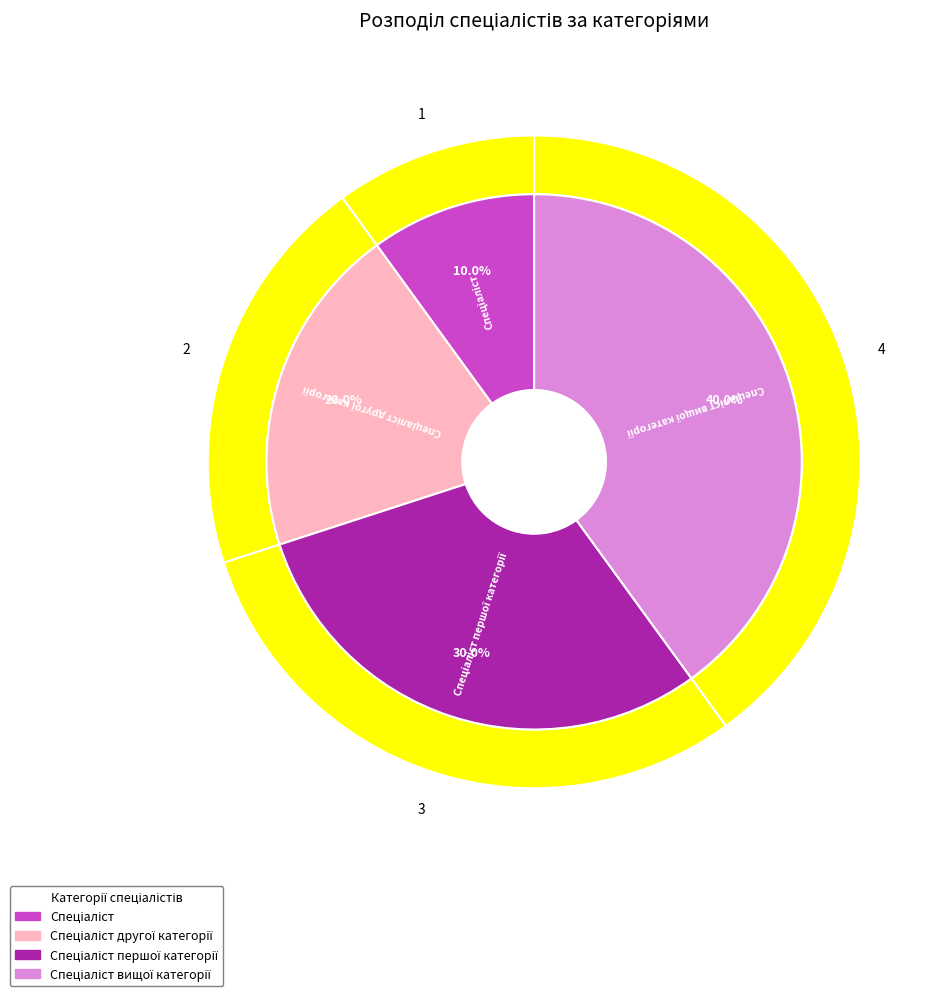

Rank the categories by value from lowest to highest.

Спеціаліст, Спеціаліст другої категорії, Спеціаліст першої категорії, Спеціаліст вищої категорії